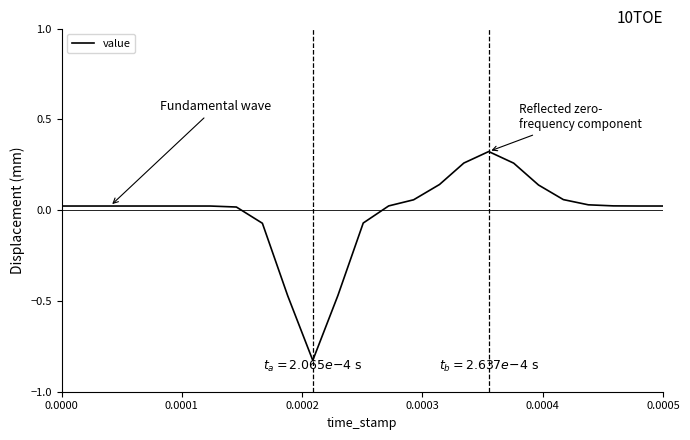

Does the chart have visible grid lines?

No